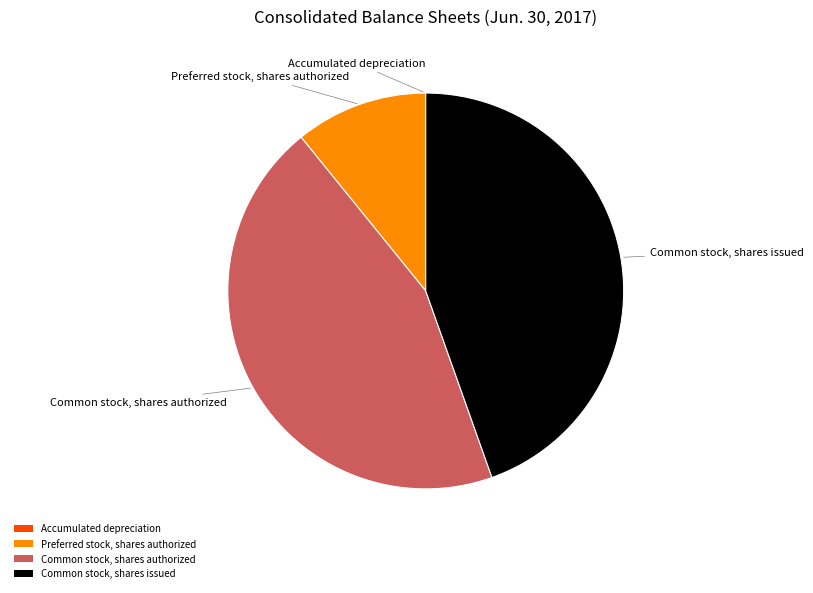

Is there any slice that represents more than half of the pie?

No